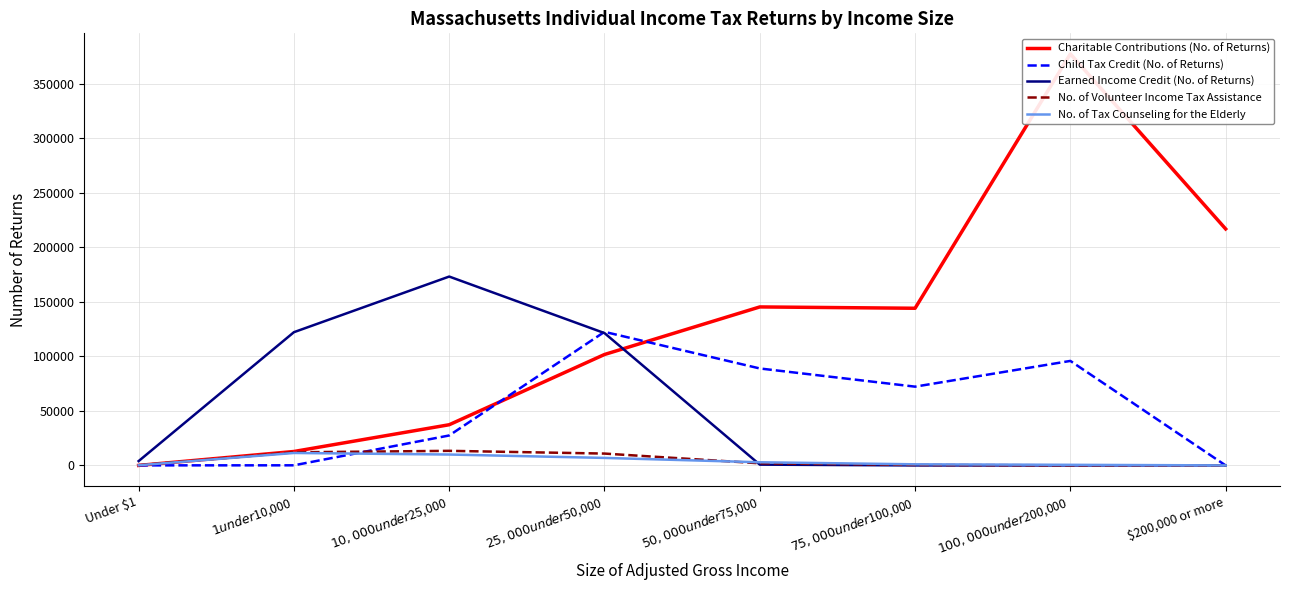

What is the difference between the second highest and second lowest values in the Earned Income Credit (No. of Returns) series?

122210